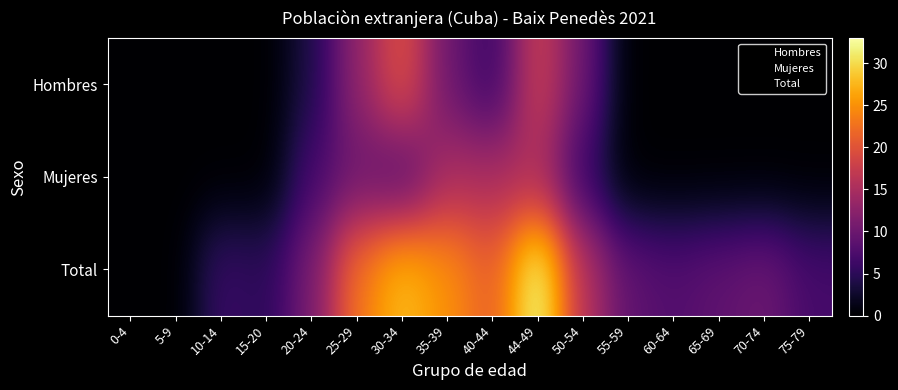

Which series has the largest total across all categories?

Total